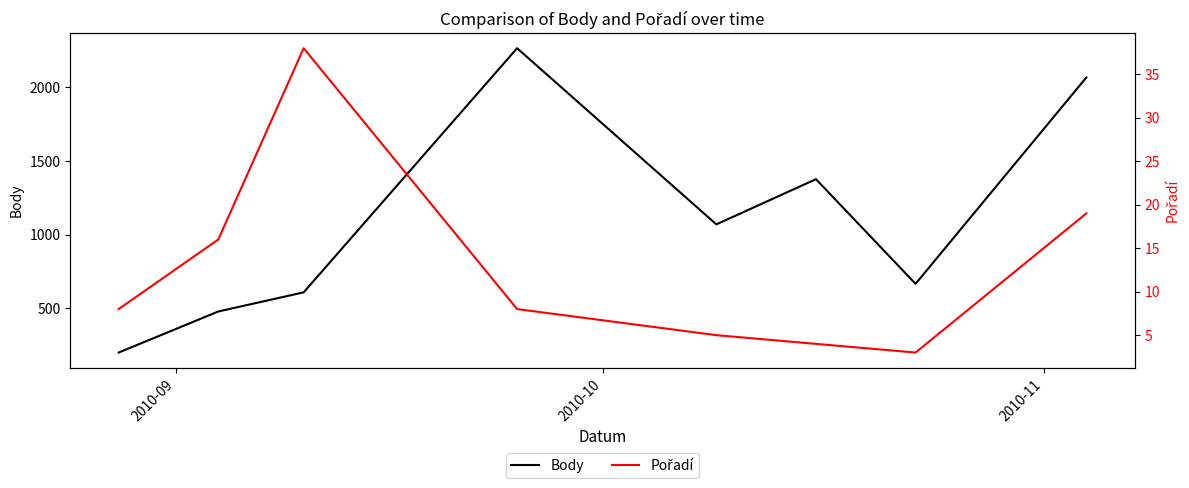

True or false: Pořadí and Body intersect in this chart.

False